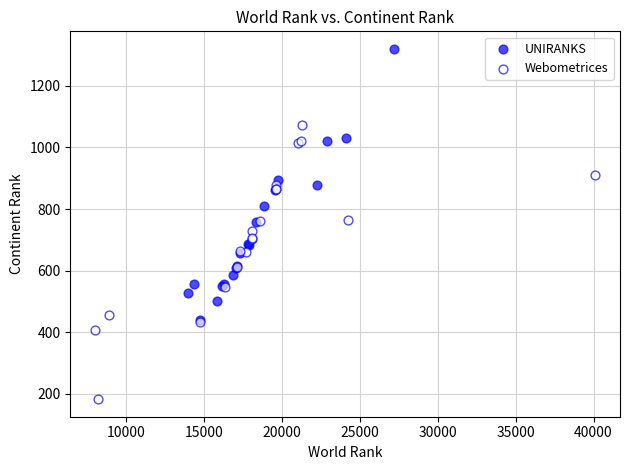

What are all the series names shown in the legend?

UNIRANKS, Webometrices